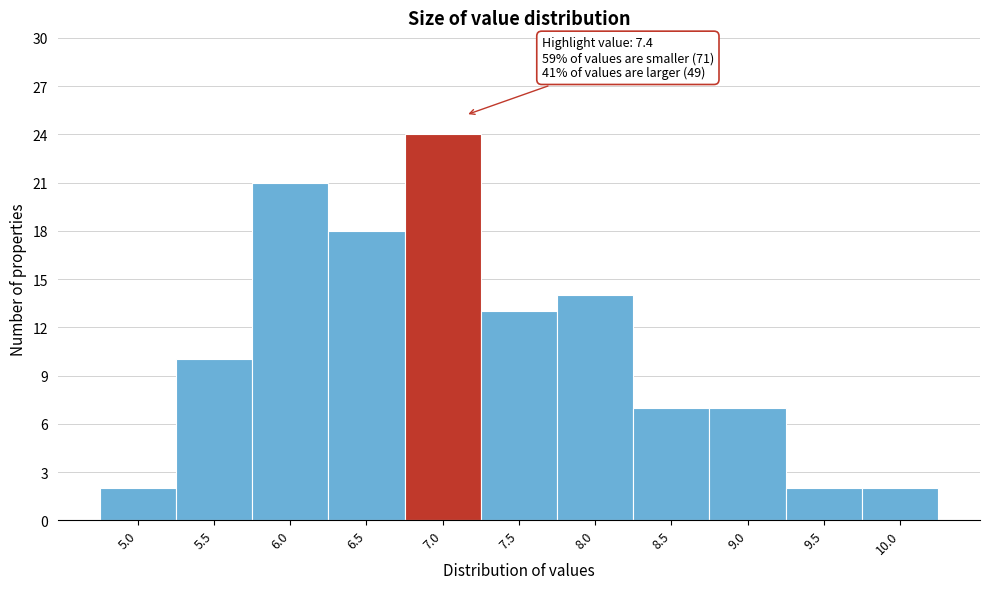

Reading left to right, list all the values displayed in this chart.

5.0=2	5.5=10	6.0=21	6.5=18	7.0=24	7.5=13	8.0=14	8.5=7	9.0=7	9.5=2	10.0=2